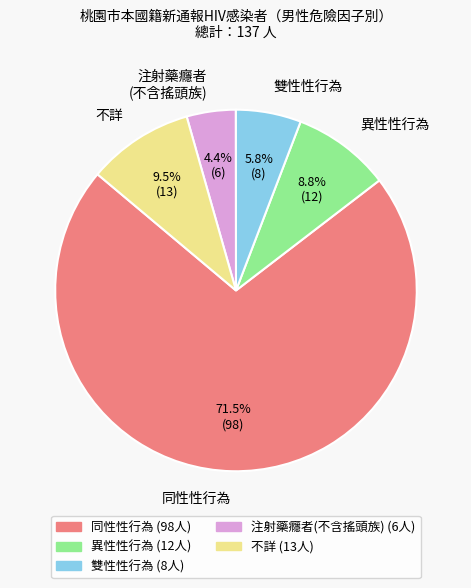

What is the ratio of the value at 雙性性行為 to the value at 不詳?

0.6